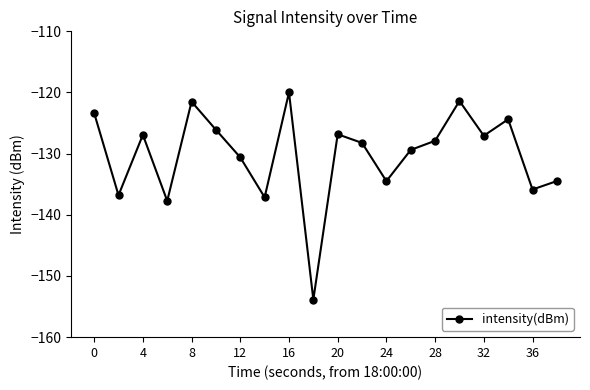

True or false: there are more than 2 points higher than both neighbors.

True